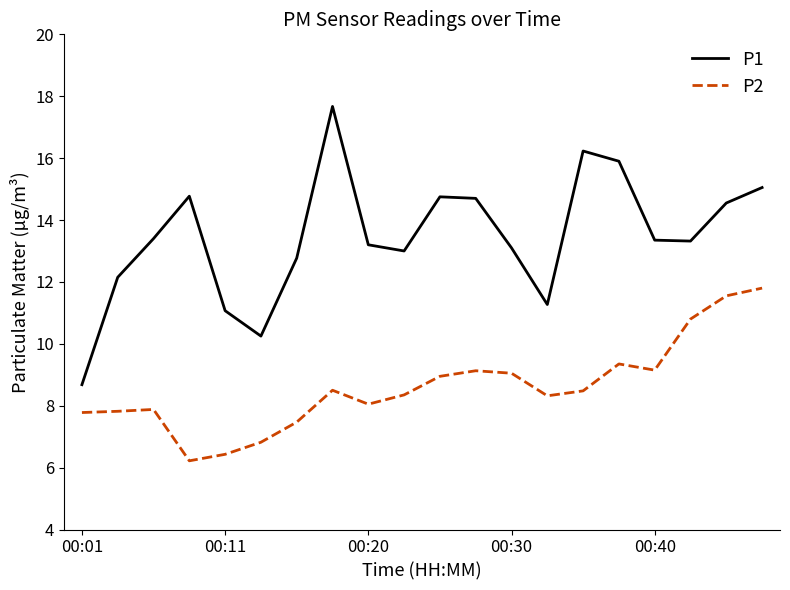

True or false: P2 and P1 intersect in this chart.

False